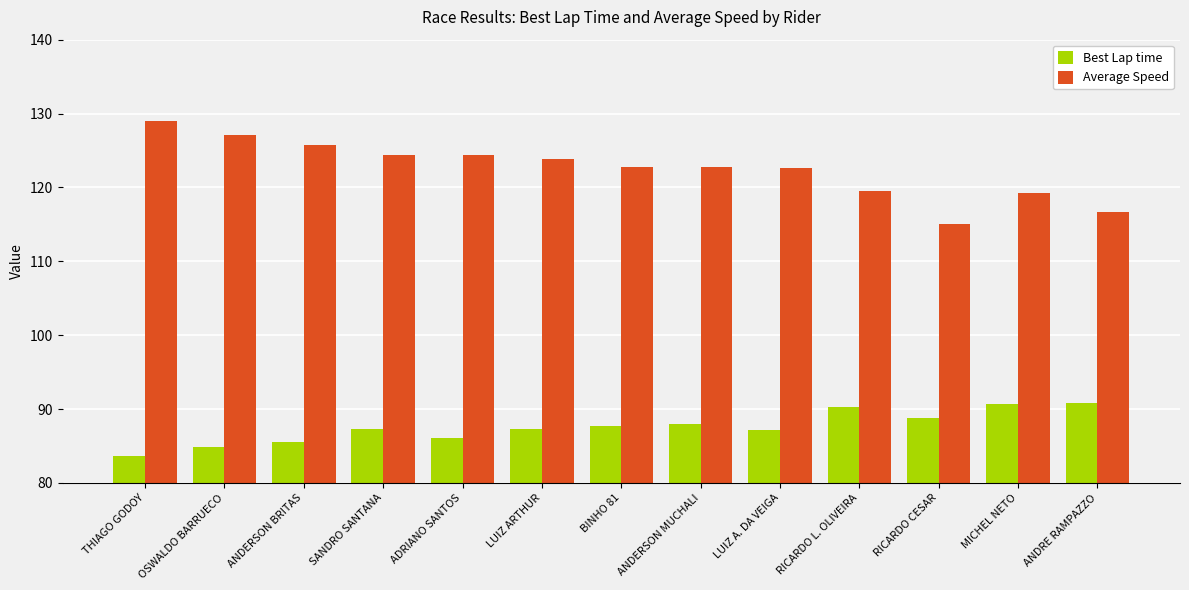

What is the minimum value shown in the chart?

83.7